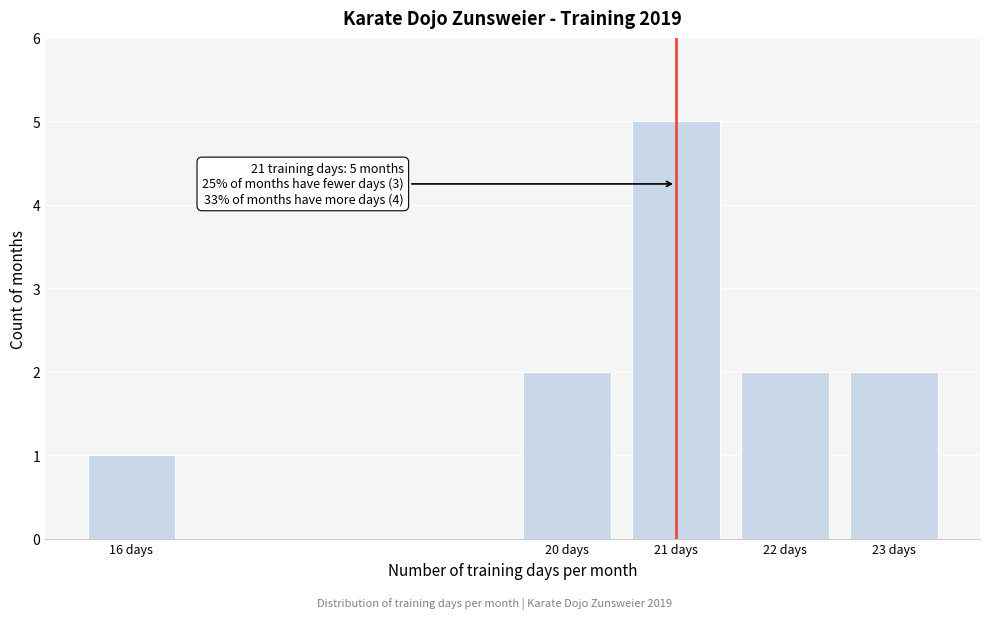

Reading left to right, extract all data points from this chart.

1	2	5	2	2